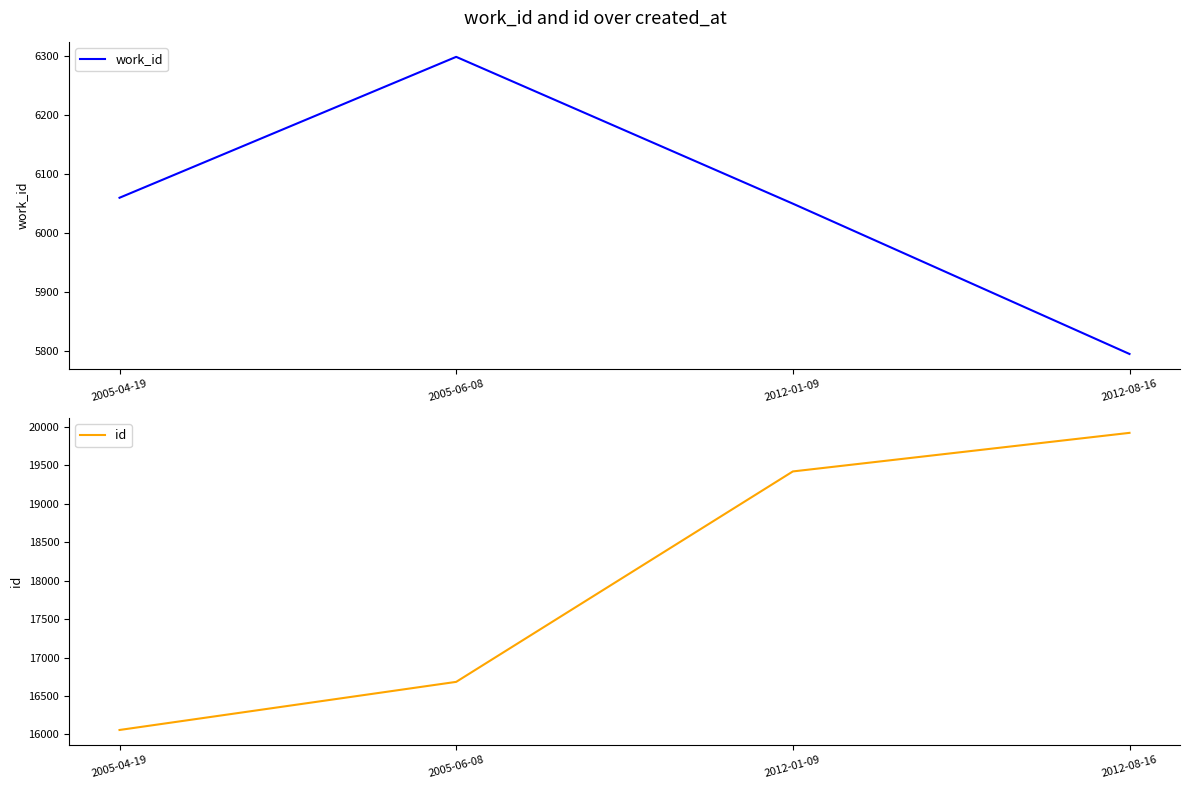

What is the label of the 3rd point from the left?

2012-01-09